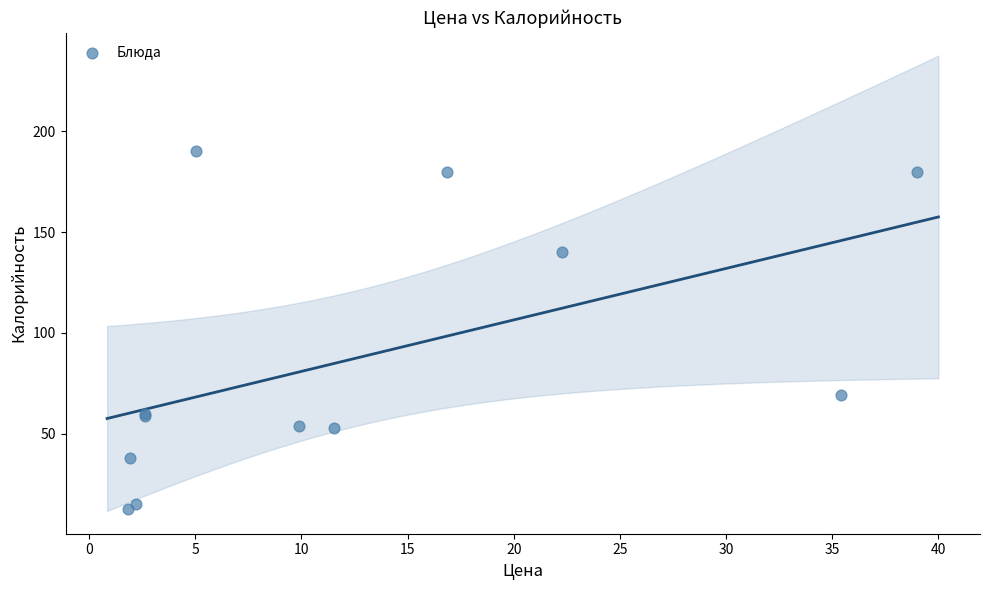

What Y value in the scatter plot is closest to 101?

69.3